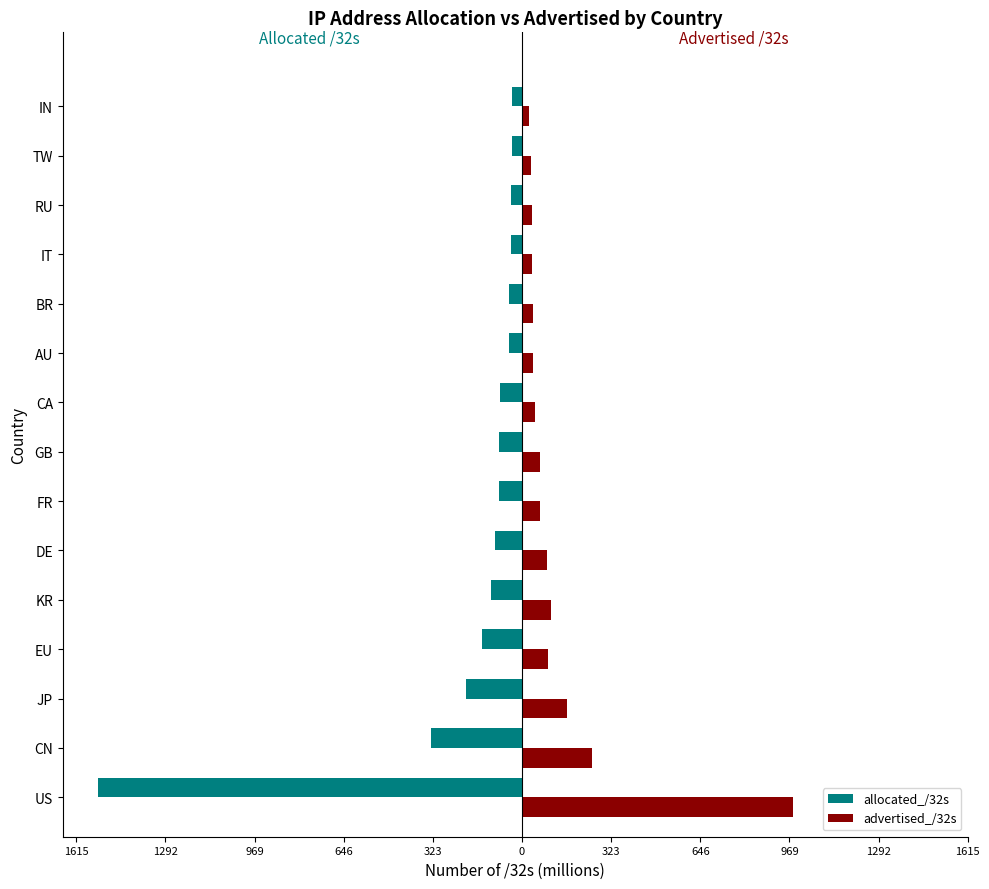

What is the highest value of the advertised_/32s series?

983.9